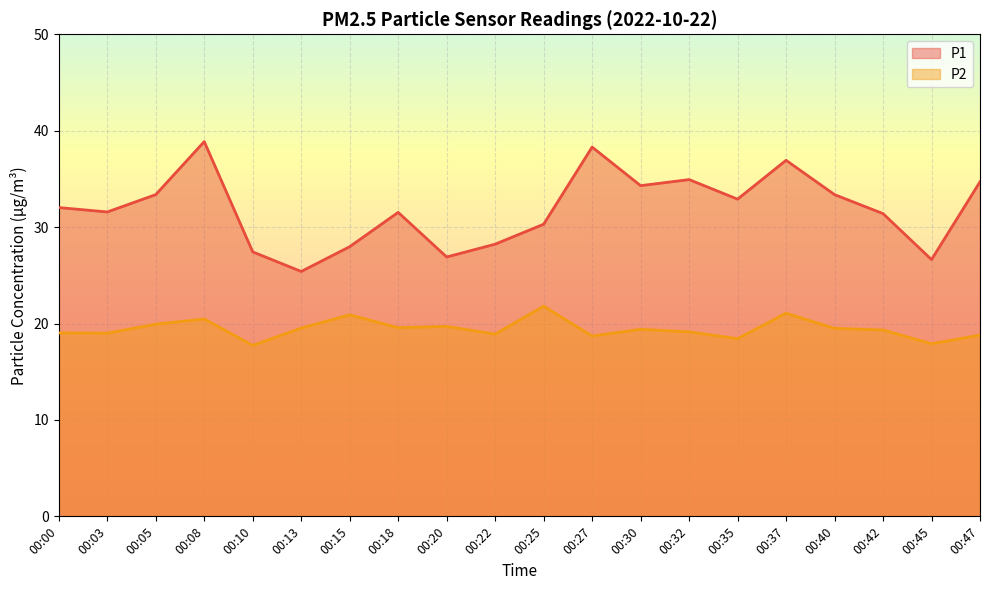

Rank the series at 00:37 from lowest to highest value.

P2, P1